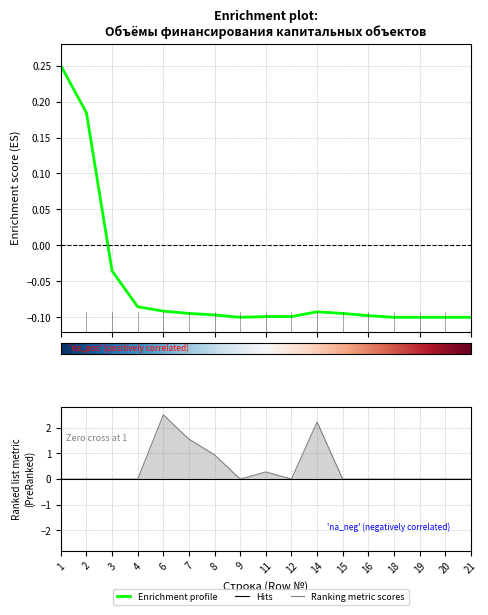

What is the approximate value of Всего (col_7) at 6?

-0.1